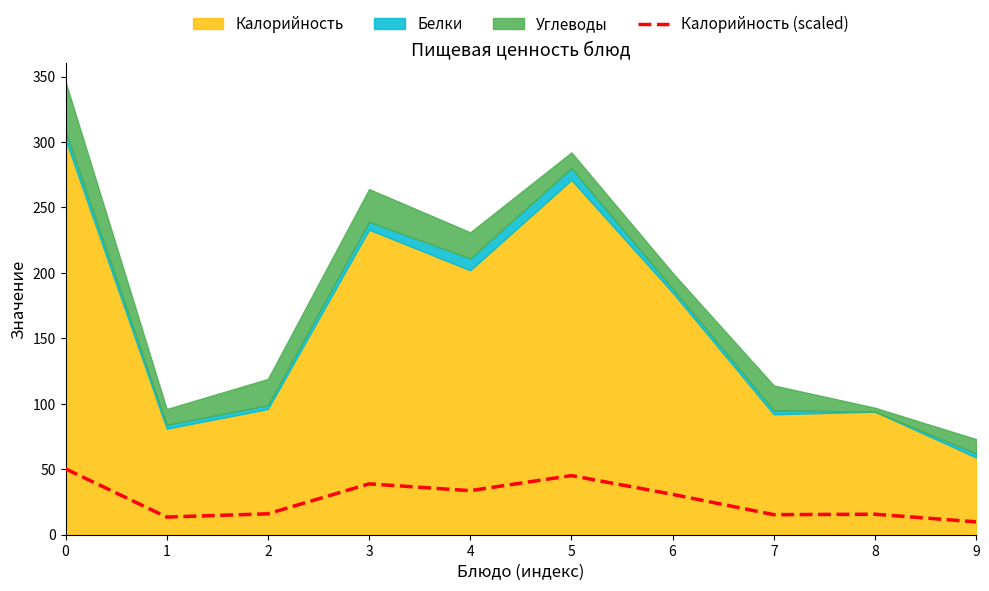

What is the sum of the values at 6 and 1?

44.3